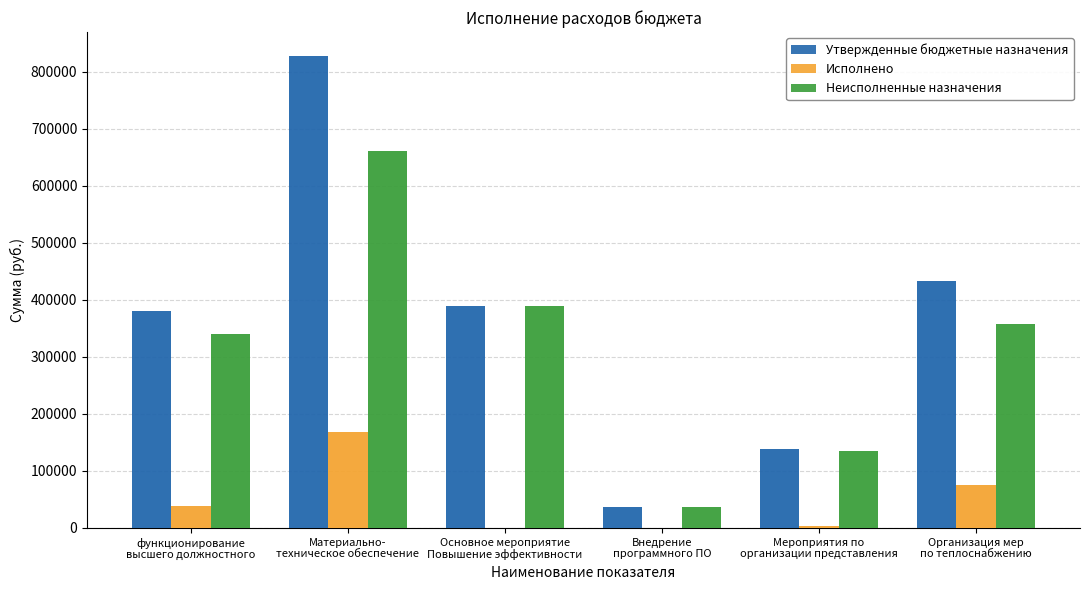

Read the Неисполненные назначения value at функционирование
высшего должностного.

340166.7